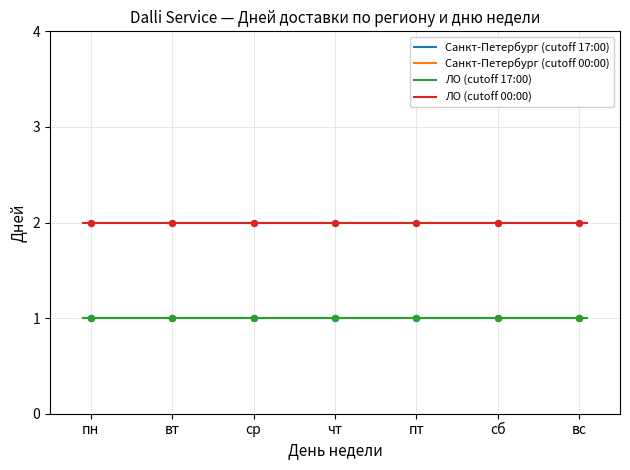

At which category is the sum across all series the highest?

пн